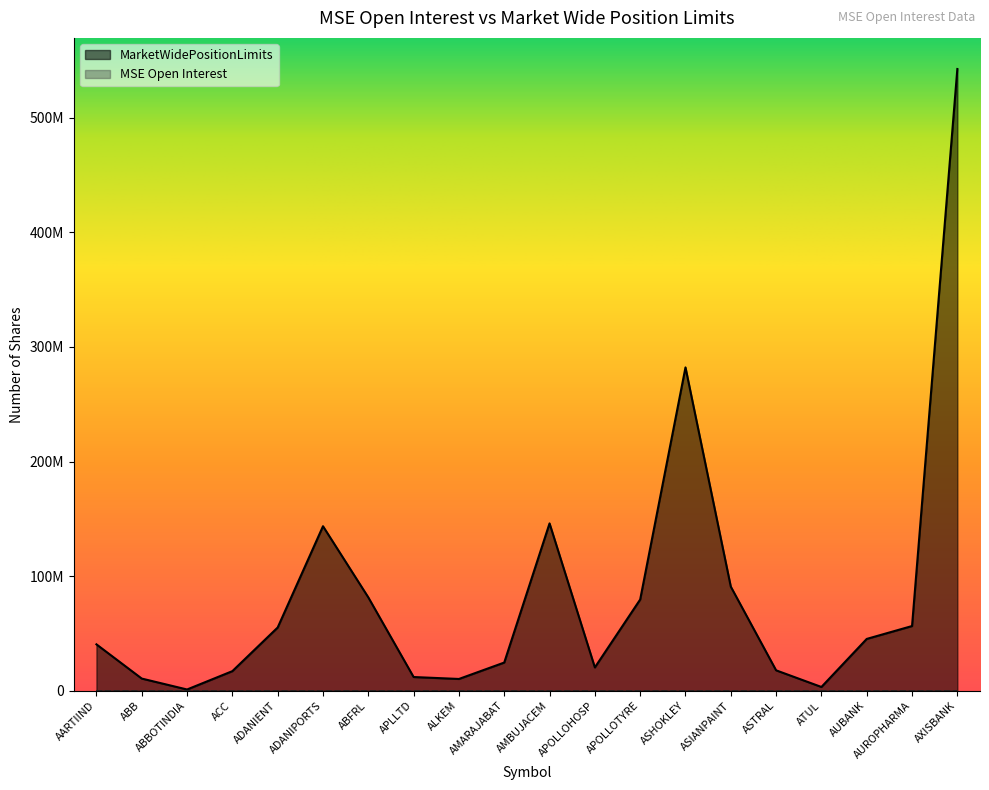

Which has a higher value, APOLLOTYRE or AMARAJABAT?

APOLLOTYRE